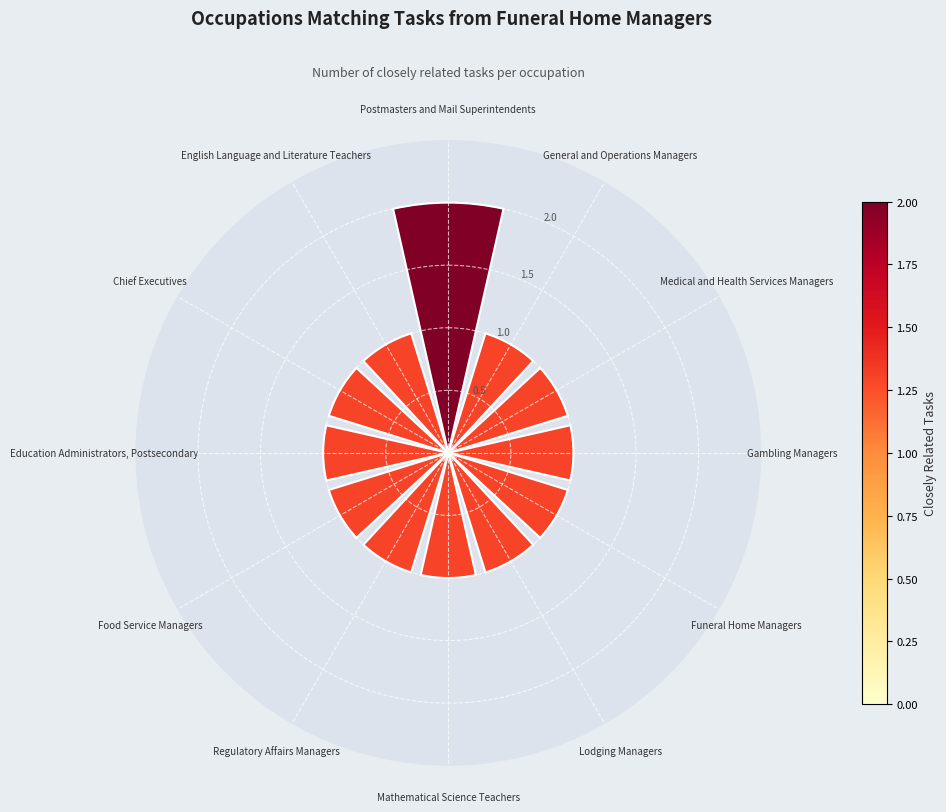

What is the sum of all values?

13